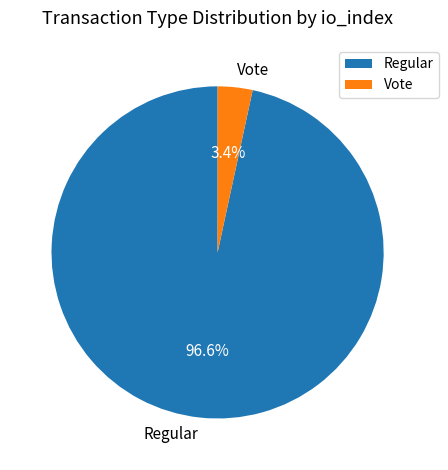

To the nearest percent, what portion does Regular represent?

97%